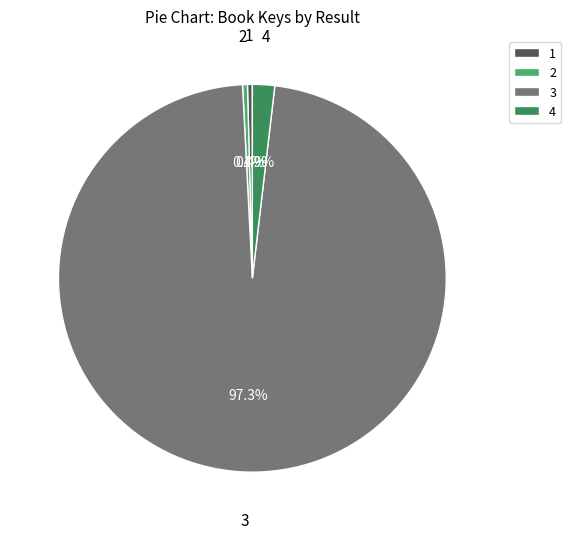

To the nearest percent, what is the difference between the largest and smallest slice percentages?

97%